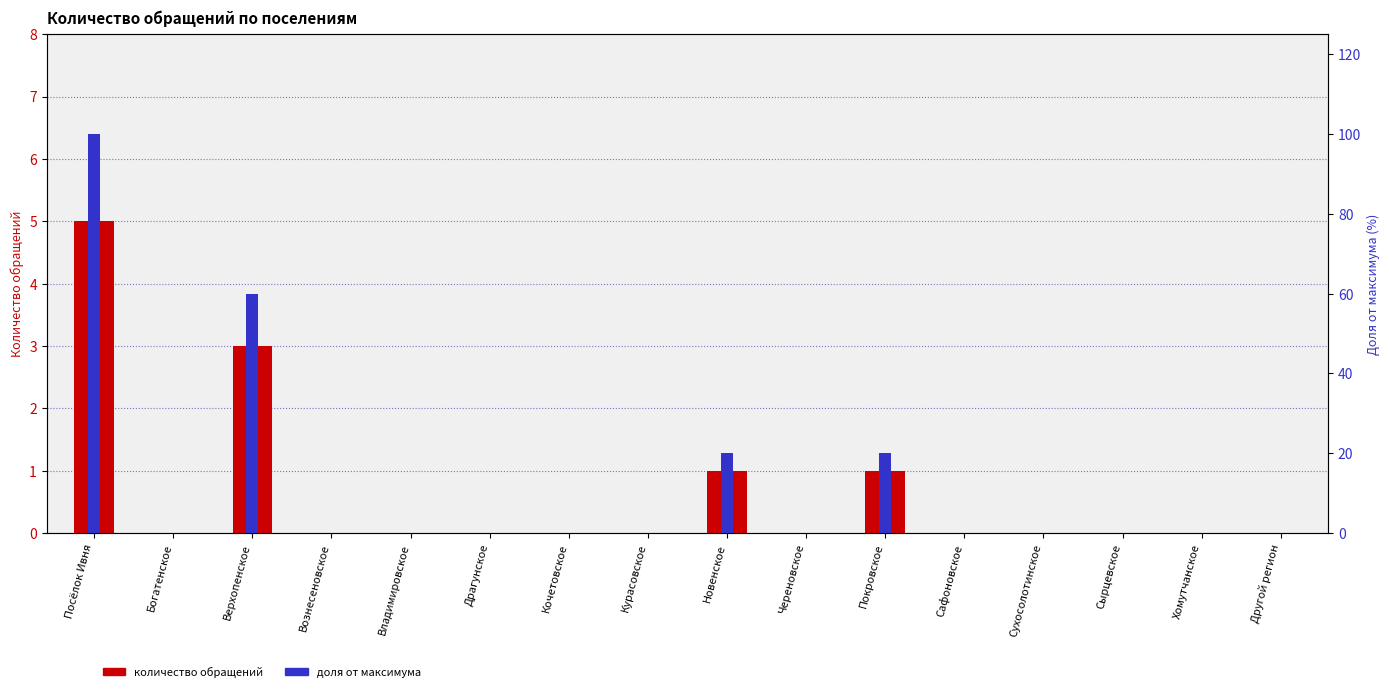

Count the Количество обращений values in the range 0 to 1.

14